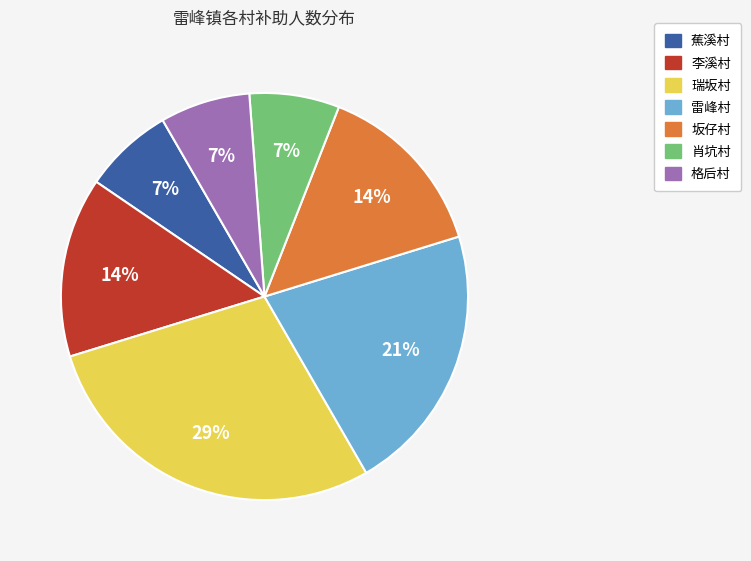

Does 雷峰村 represent more than half of the total?

No